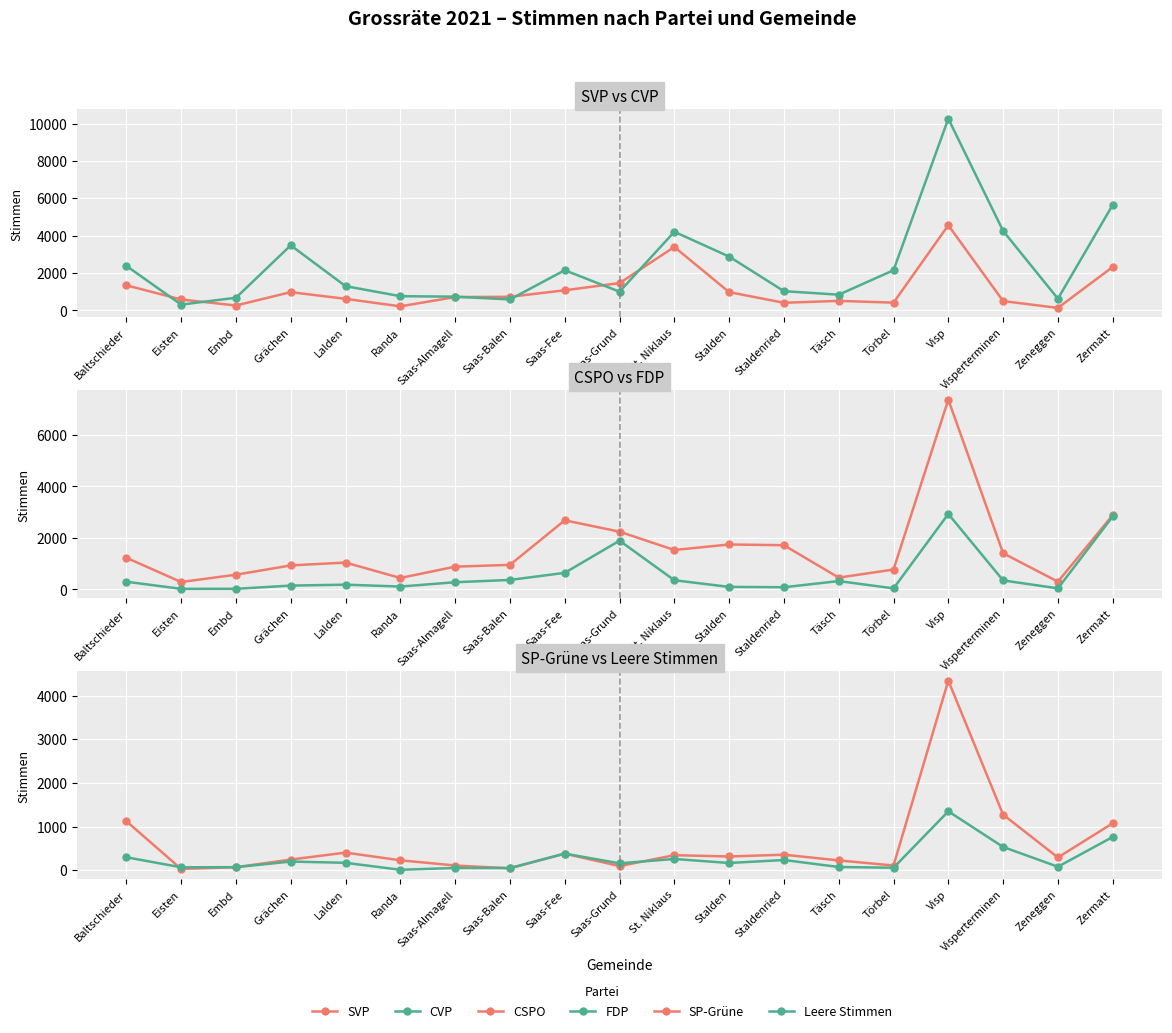

At which label does SP-Grüne first exceed 291?

Baltschieder